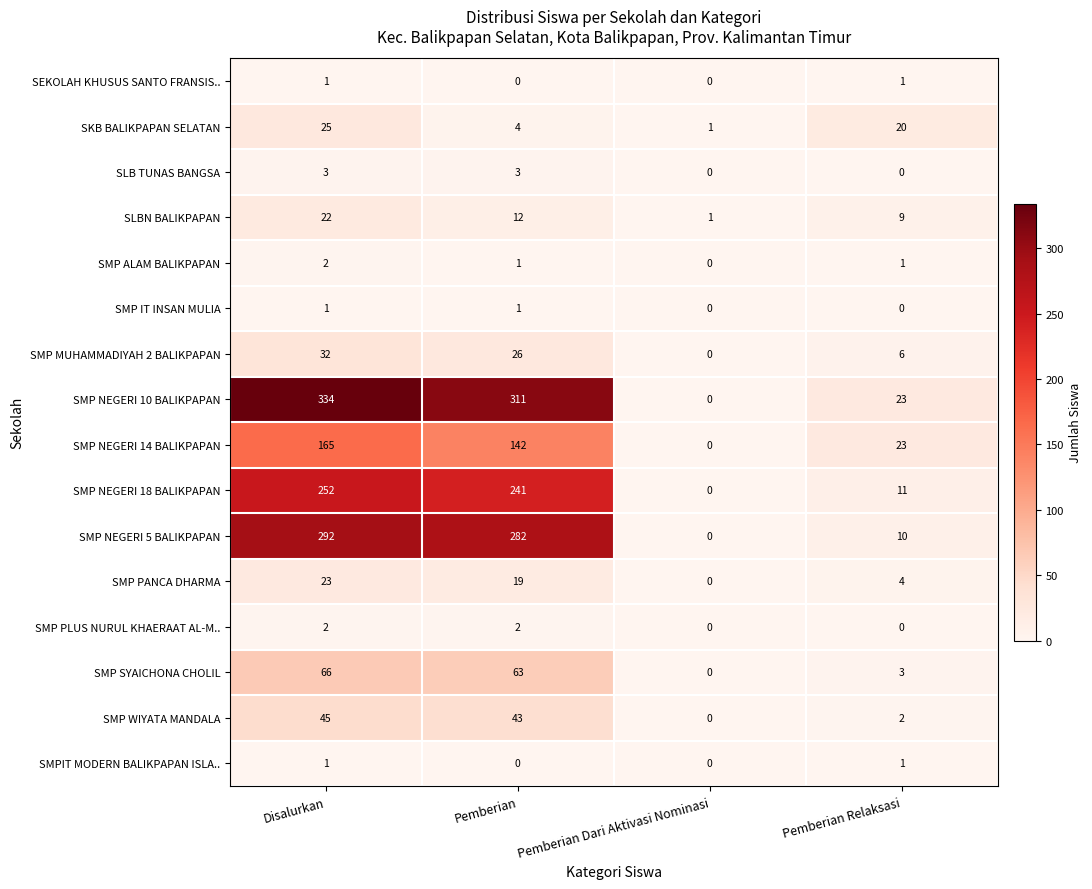

List the labels in order of SMP MUHAMMADIYAH 2 BALIKPAPAN value, largest first.

Disalurkan, Pemberian, Pemberian Relaksasi, Pemberian Dari Aktivasi Nominasi